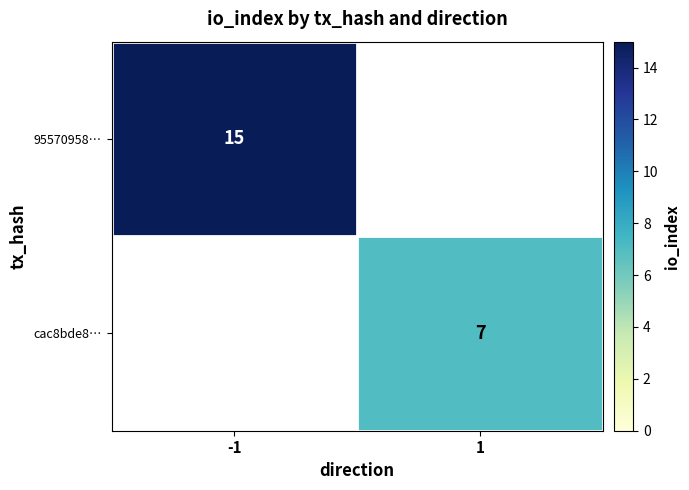

The 95570958… series shows 15 at -1. True or false?

True